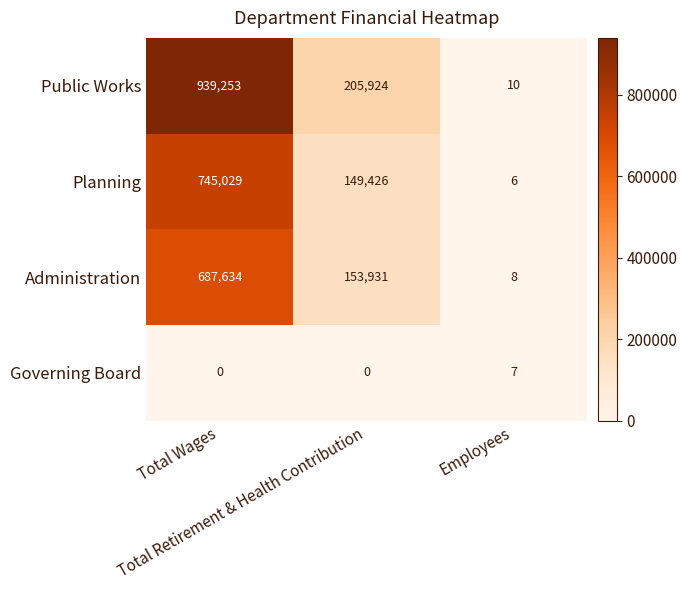

How many data points in Administration are less than 153931?

1